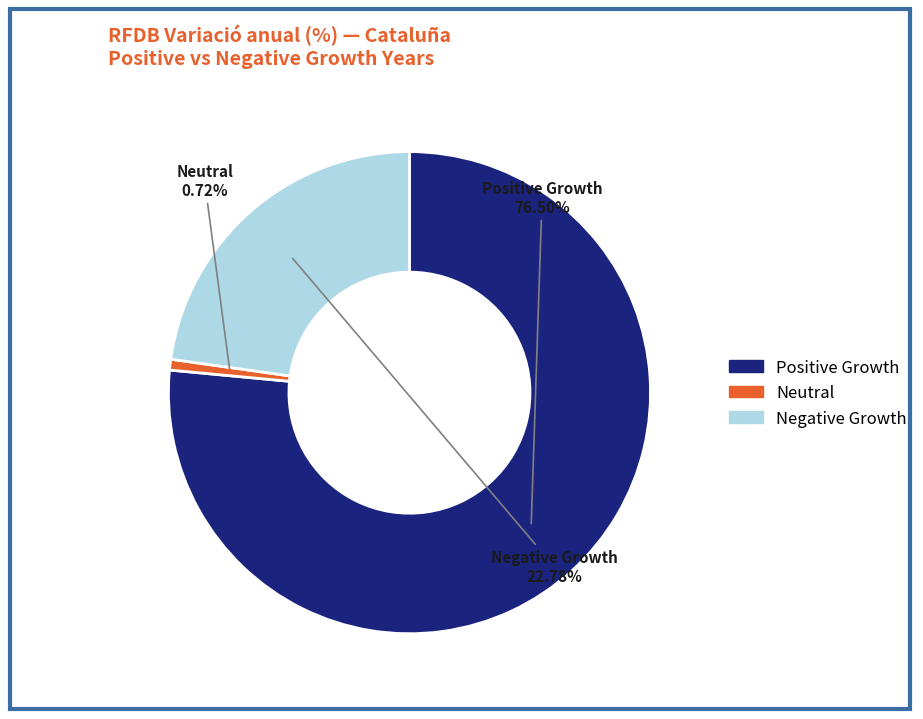

How many slices are in this pie chart?

3